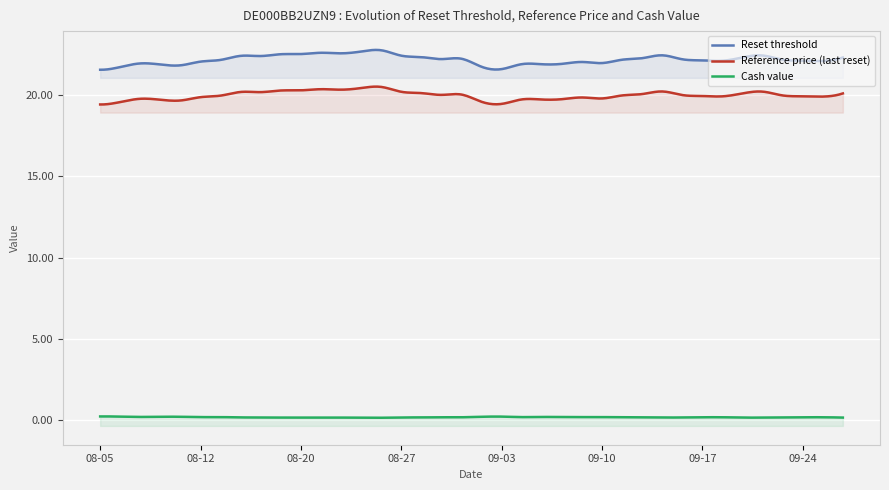

How many interior local valleys does the Reset threshold series have?

9